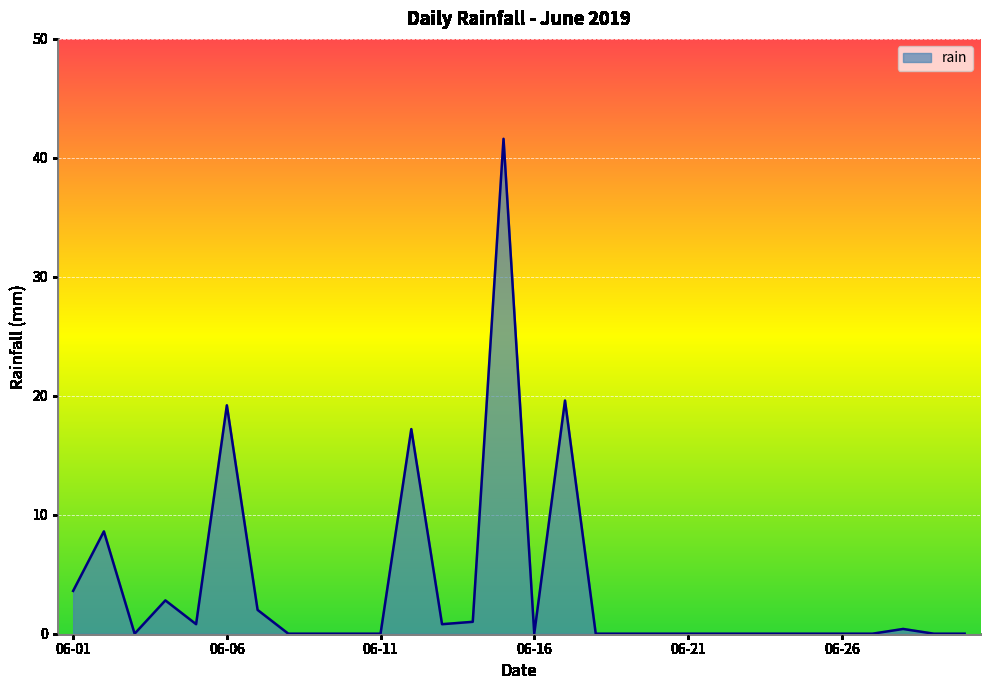

What is the difference between the maximum and minimum values?

41.6